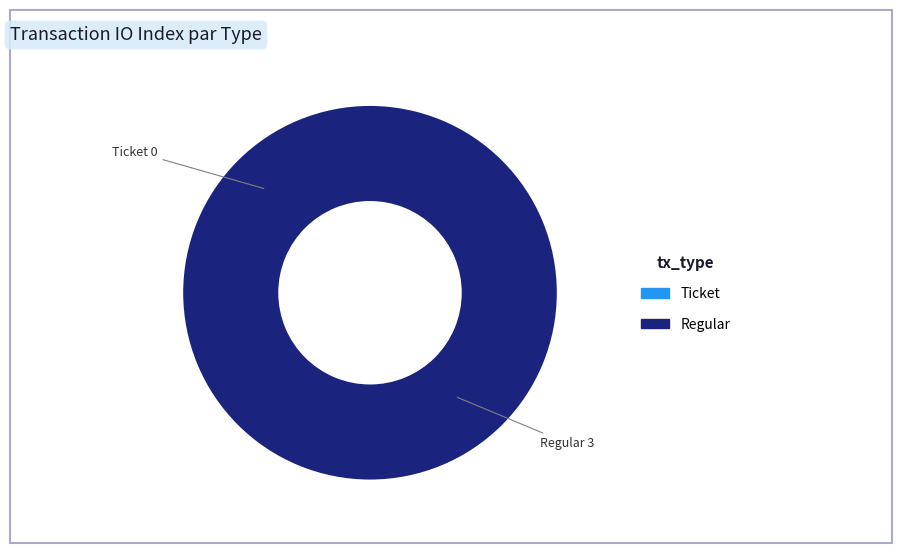

True or false: Regular accounts for 99% of the total.

False